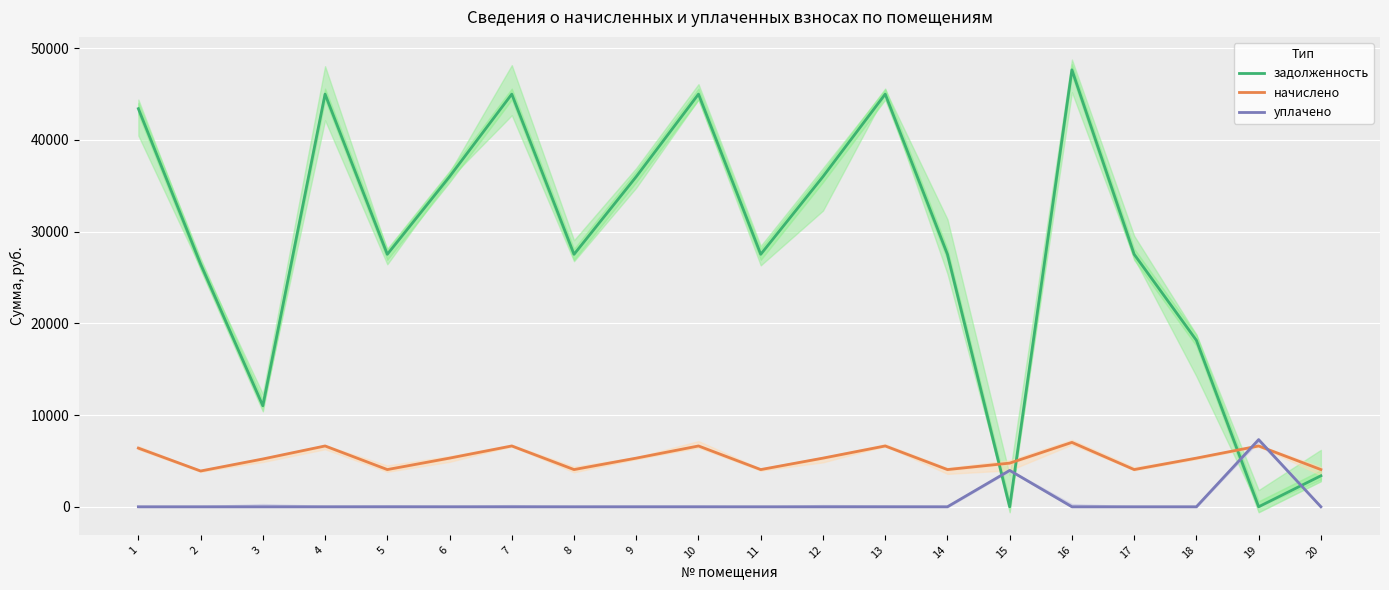

True or false: начислено and уплачено cross at least once.

True